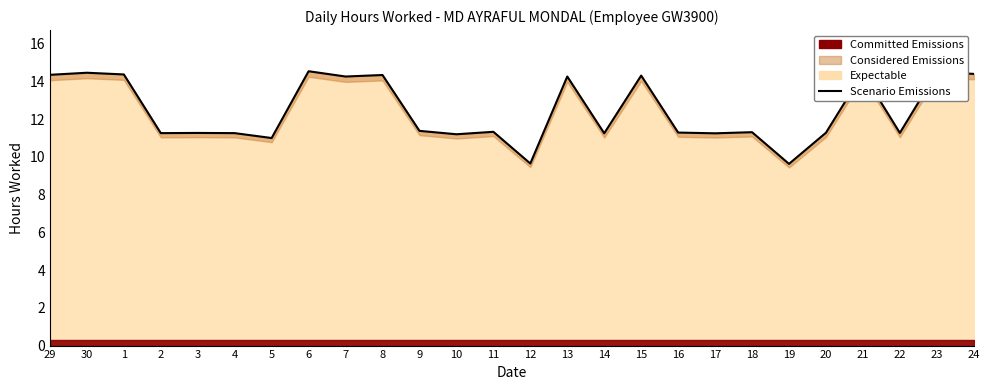

List the labels in order of value, smallest first.

19, 12, 5, 10, 14, 17, 2, 4, 3, 22, 20, 16, 18, 11, 9, 7, 13, 15, 8, 29, 1, 24, 21, 30, 23, 6